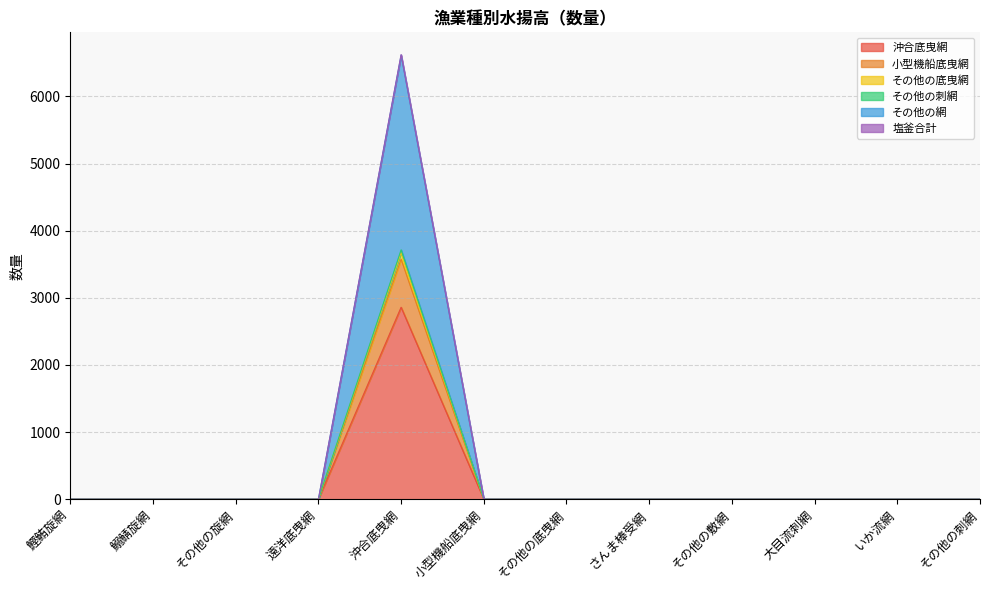

What is the average value of the 塩釜合計 series?

551.2